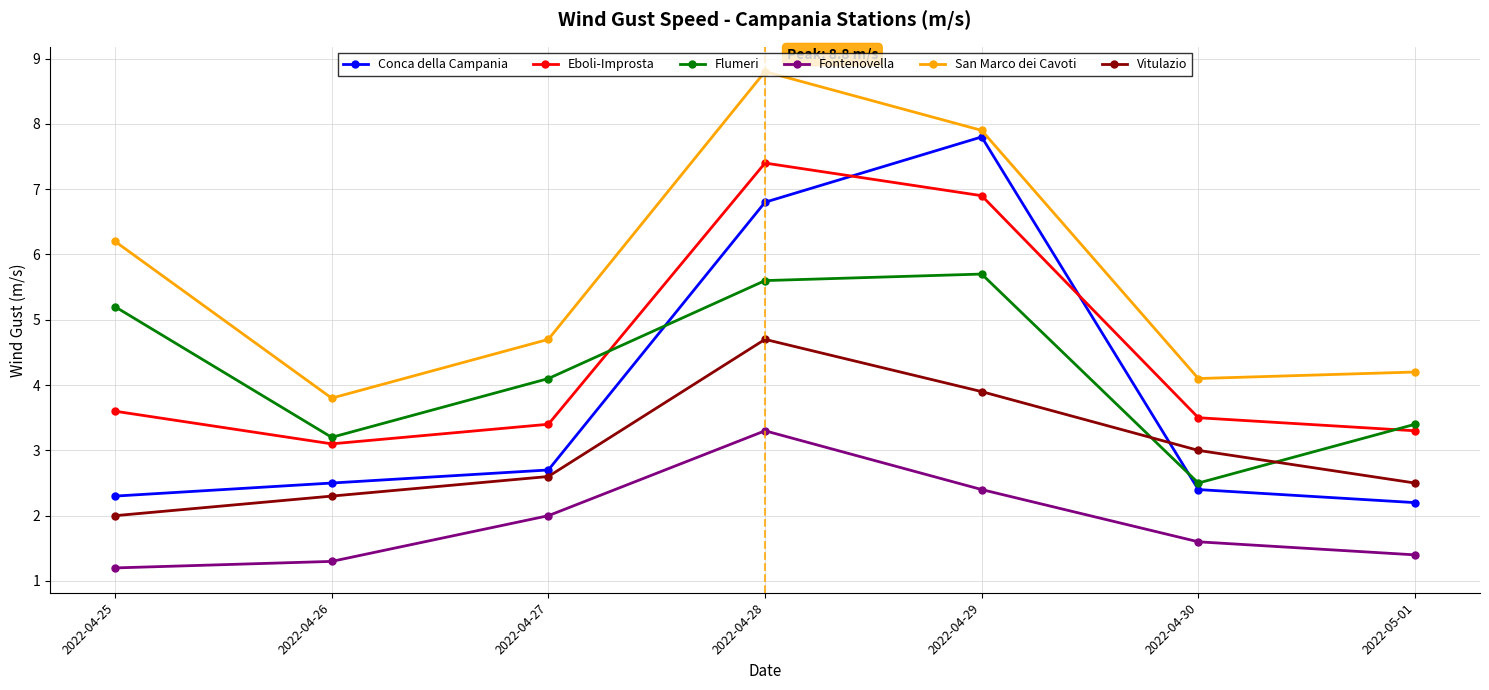

Is the value of Flumeri at 2022-04-28 greater than the value of Fontenovella at 2022-04-27?

Yes